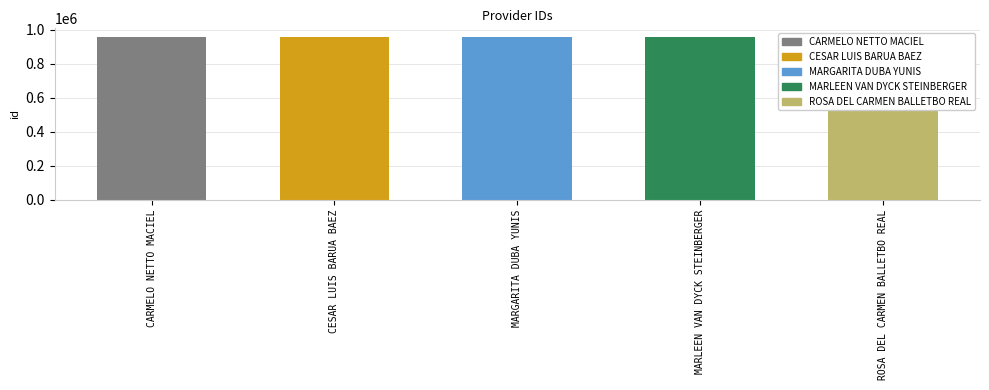

What is the label of the 3rd bar from the right?

MARGARITA DUBA YUNIS